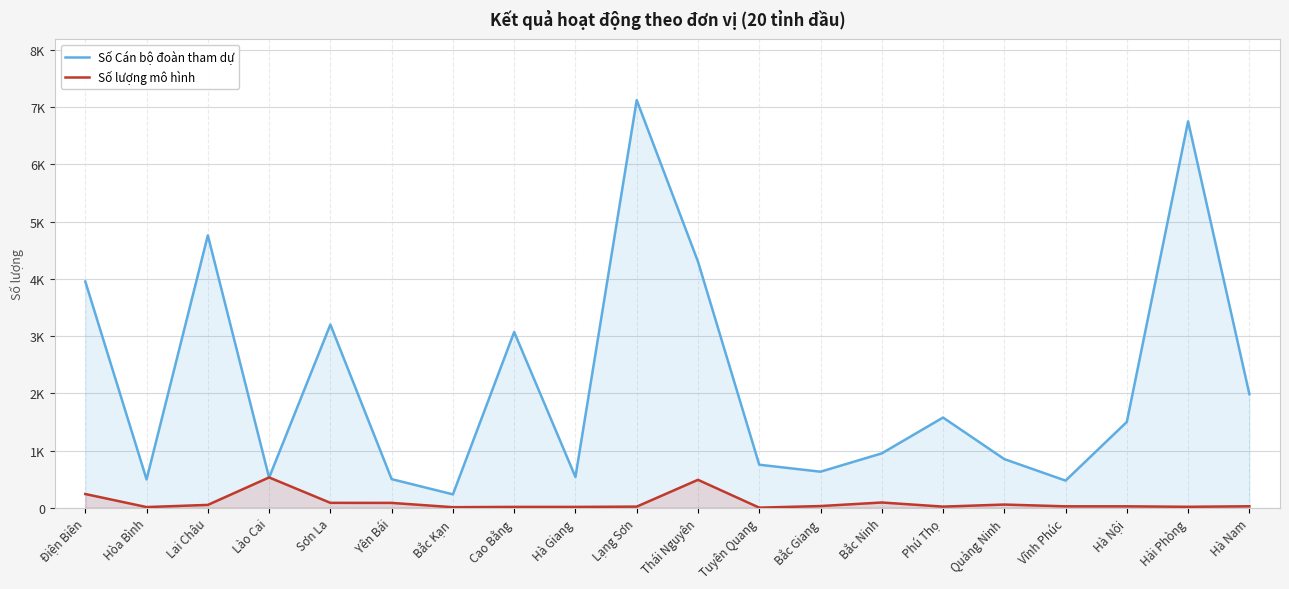

At which category is the sum across all series the highest?

Lạng Sơn